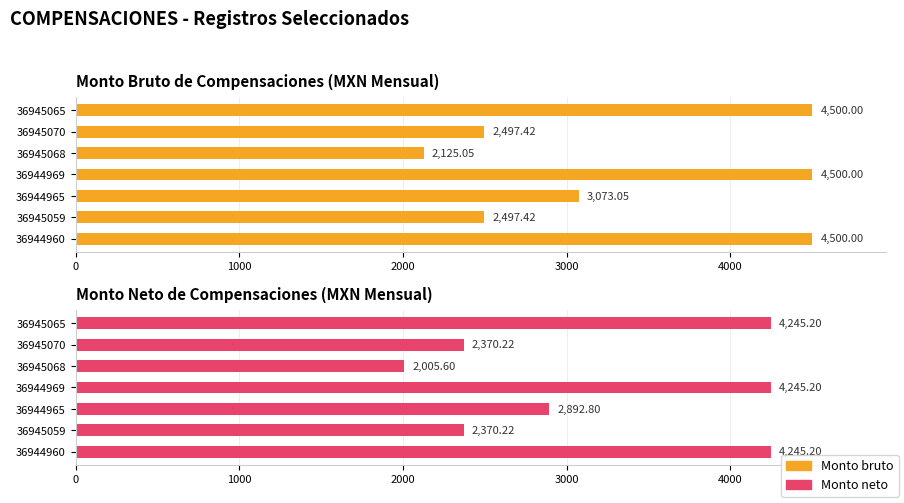

What are all the series names shown in the legend?

Monto bruto, Monto neto